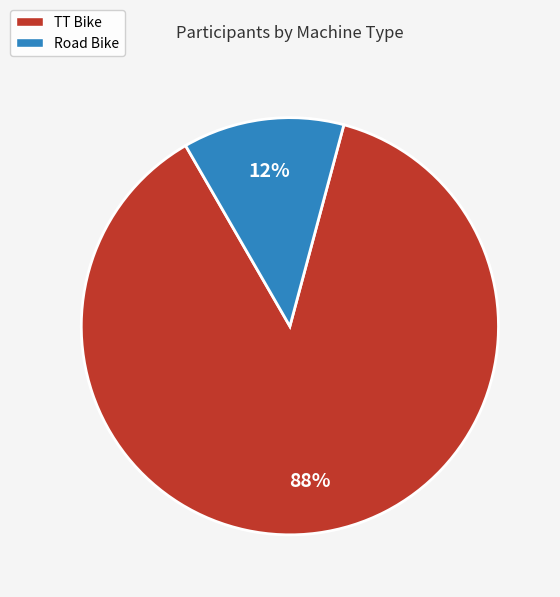

True or false: TT Bike accounts for 99% of the total.

False